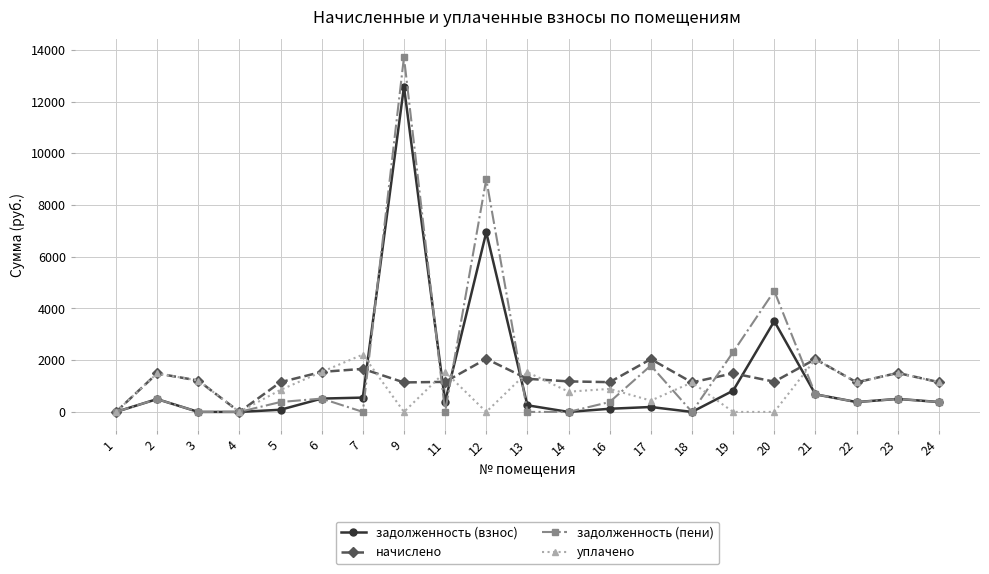

Does the chart have visible grid lines?

Yes